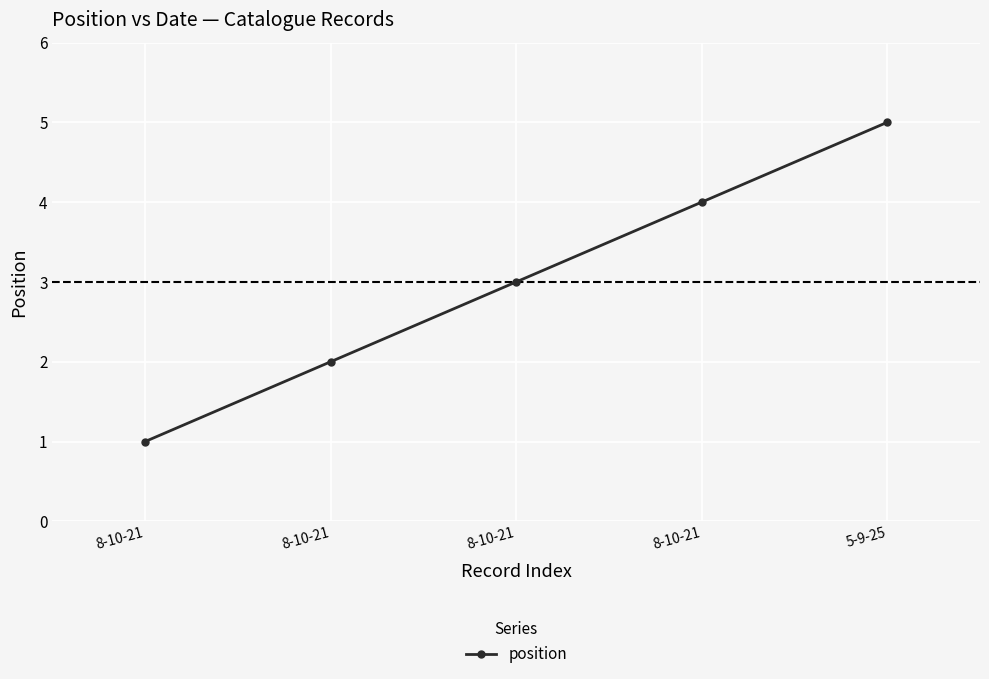

Reading left to right, list all the values displayed in this chart.

1	2	3	4	5